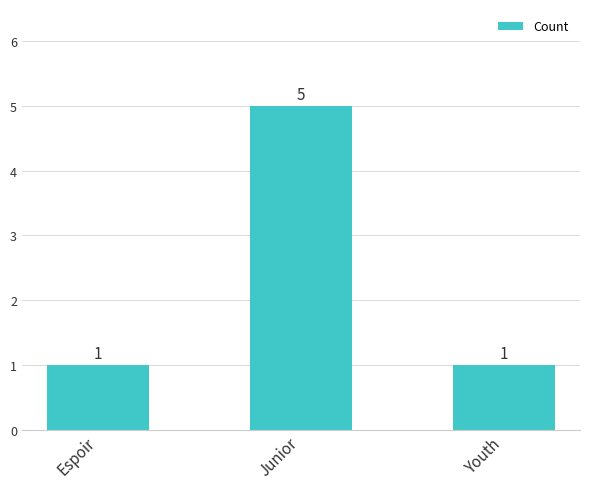

At which category does the chart reach its peak across all series?

Junior